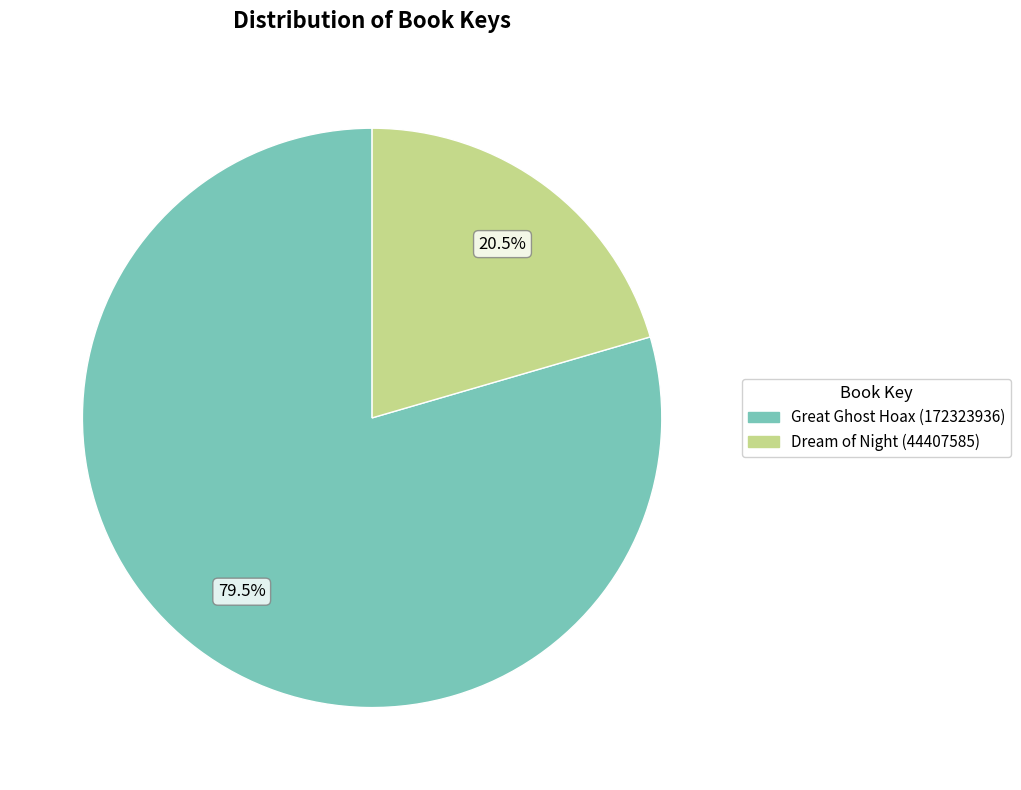

To the nearest percent, what is the difference between the Dream of Night (44407585) and Great Ghost Hoax (172323936) slice percentages?

59%